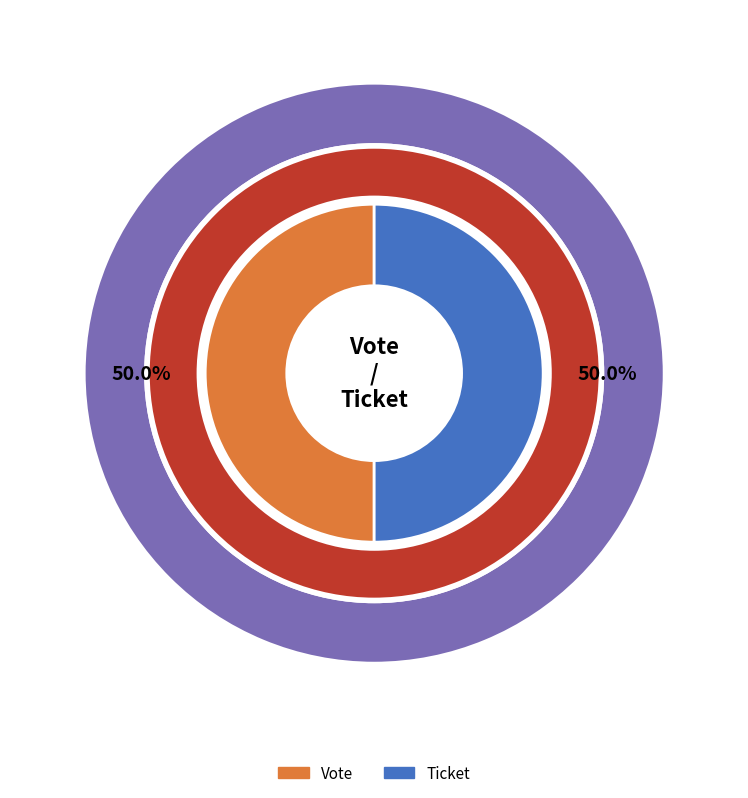

Which slice is the smallest?

Ticket